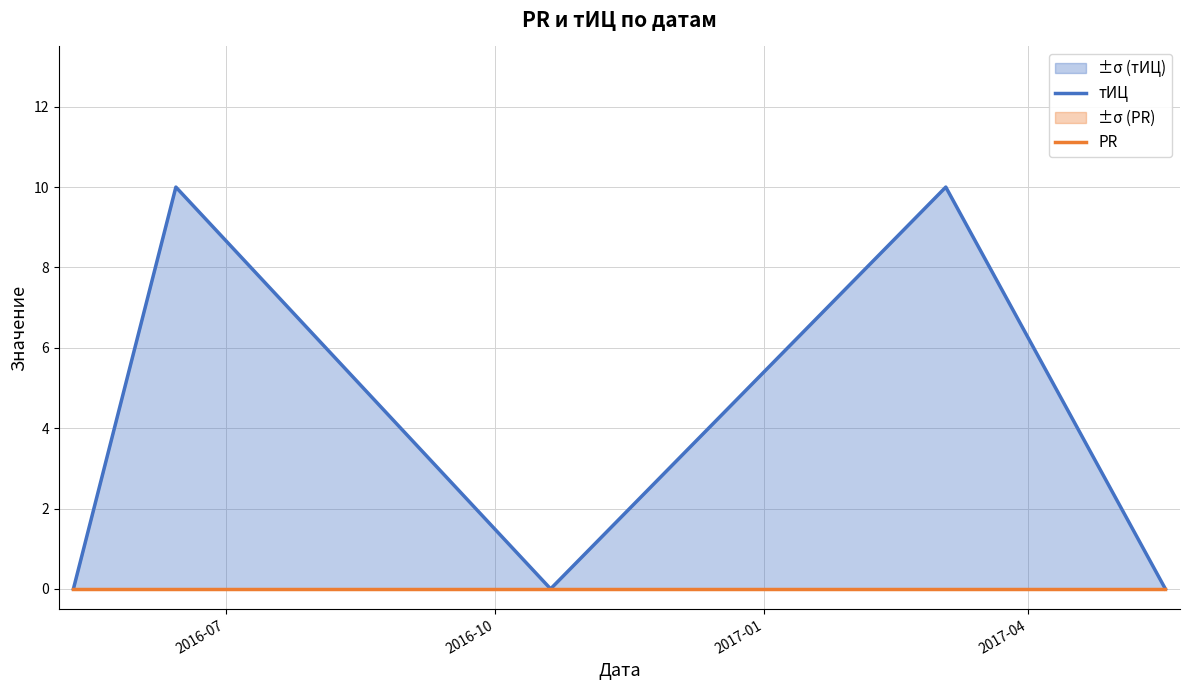

List the series in order of their overall mean, highest first.

тИЦ, PR